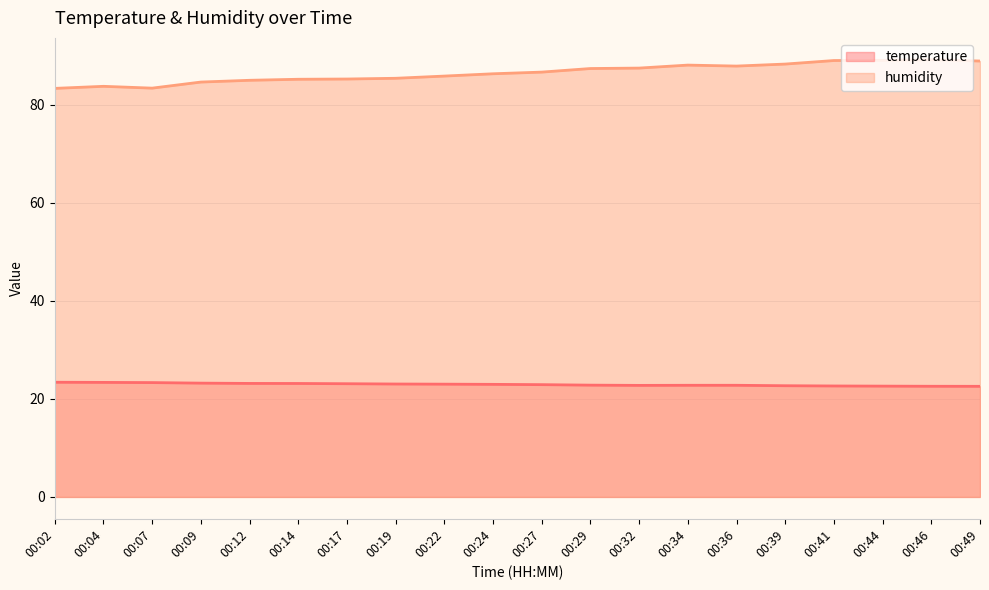

What is the total value across all series at 00:39?

111.0